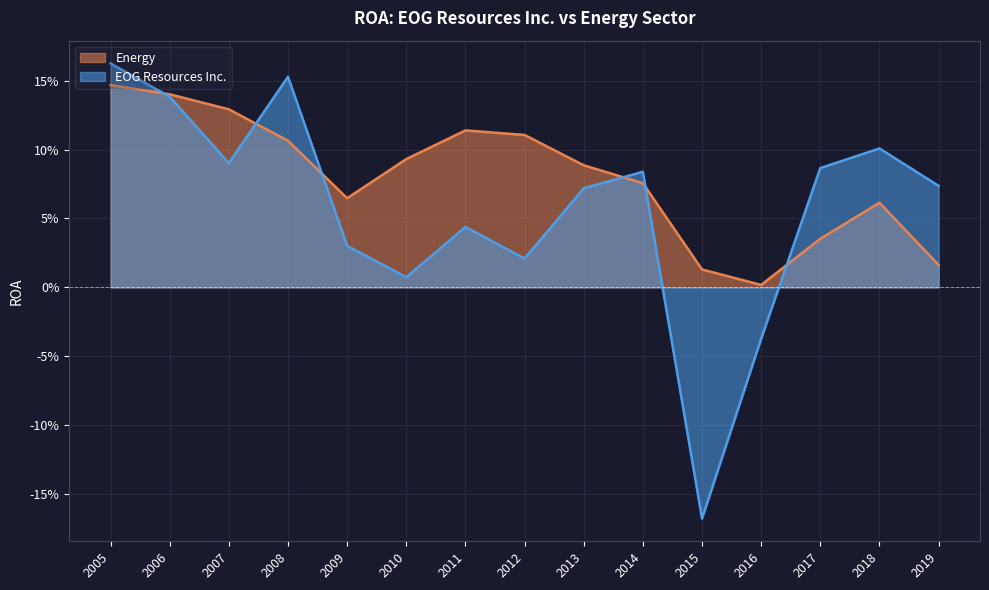

What are all the series names shown in the legend?

Energy, EOG Resources Inc.